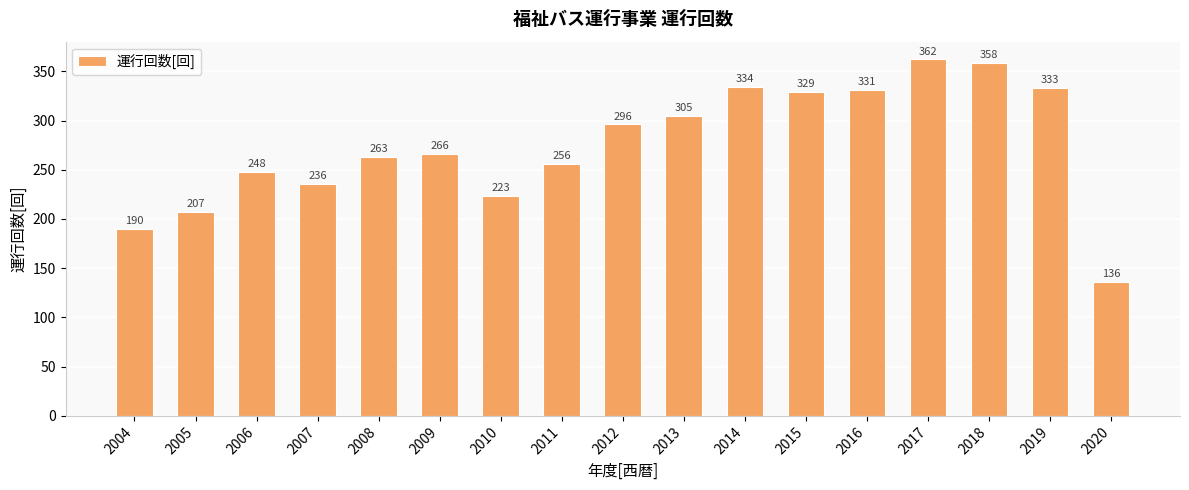

How many categories are shown in the chart?

17